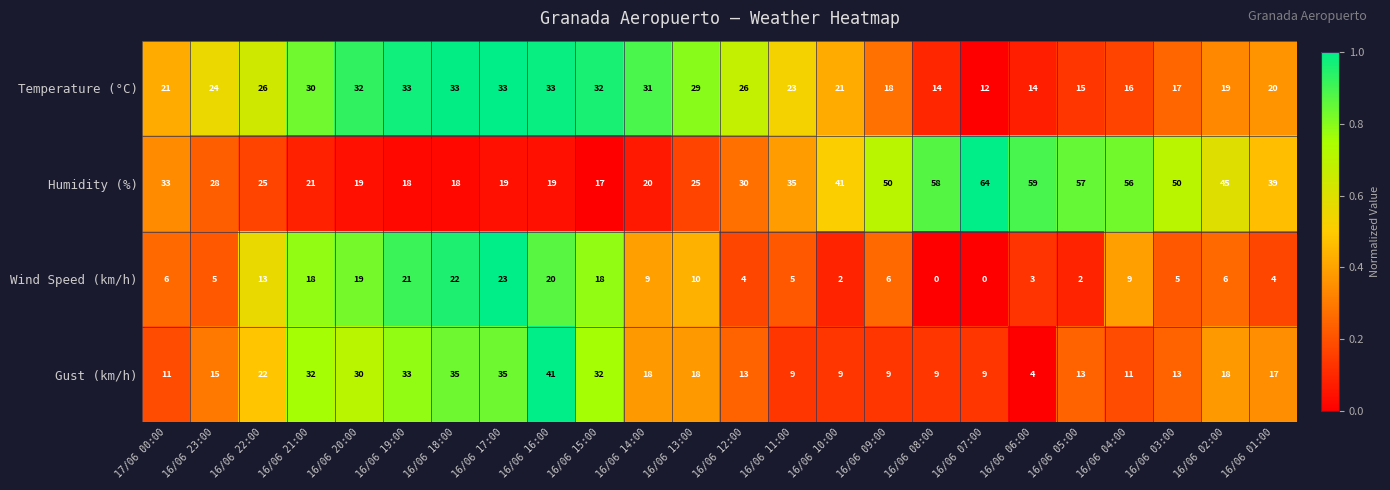

What is the greatest value displayed?

64